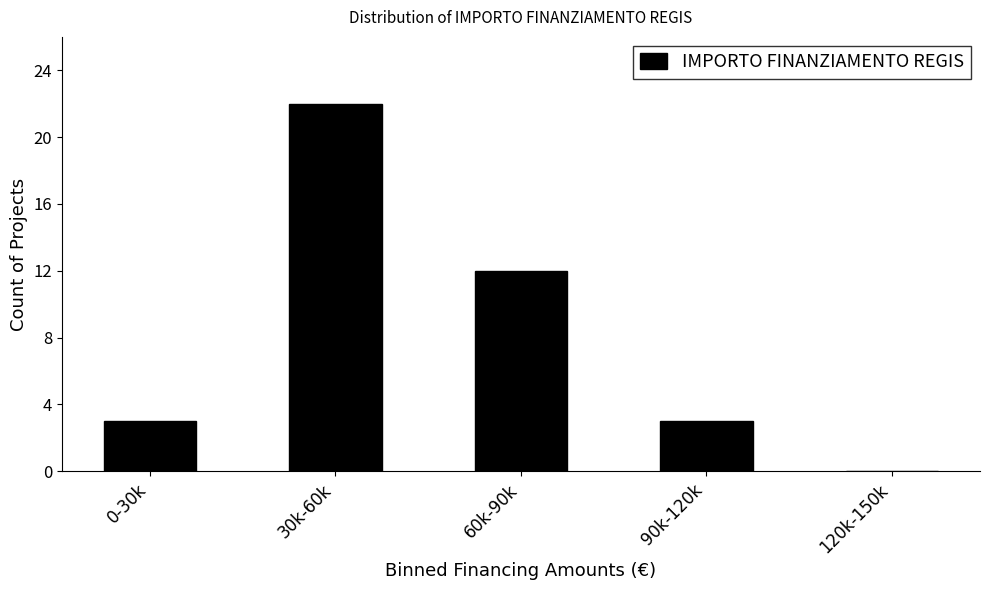

Reading left to right, what are all the values shown in this chart?

0-30k=3	30k-60k=22	60k-90k=12	90k-120k=3	120k-150k=0